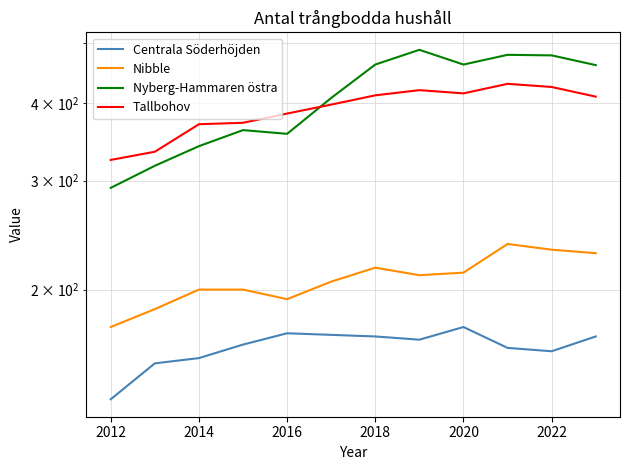

What is the difference between the highest and lowest values at 2012?

182